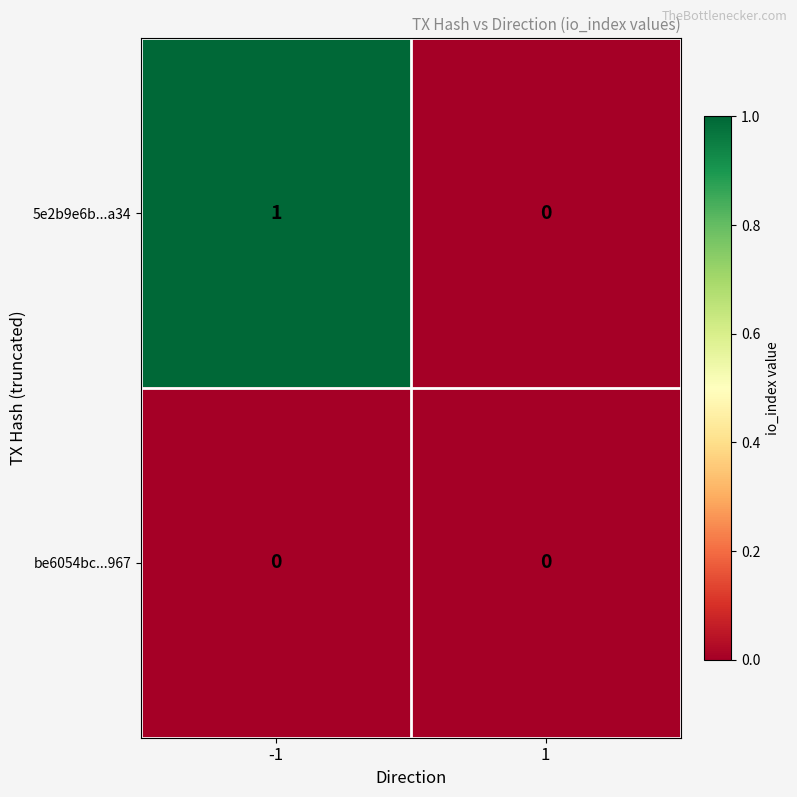

Is it true that be6054bc...967 equals 0 at -1?

True